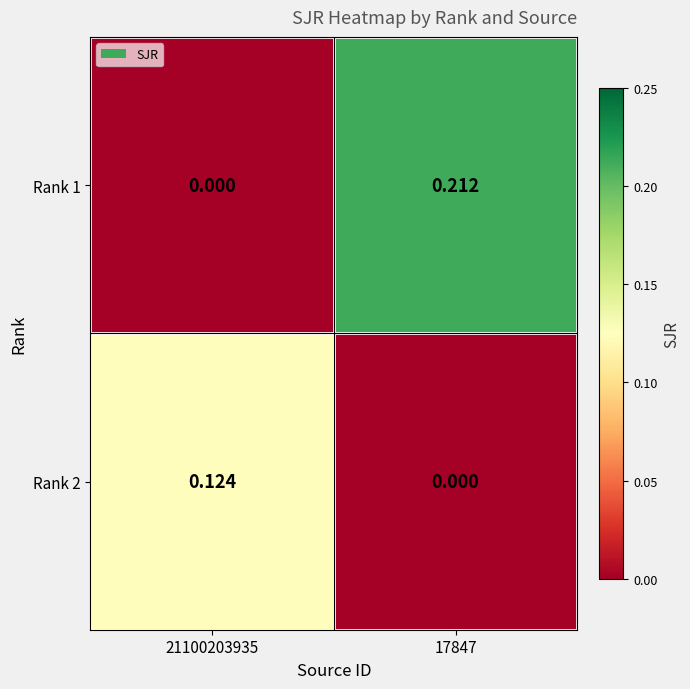

At which category does the chart reach its peak across all series?

17847